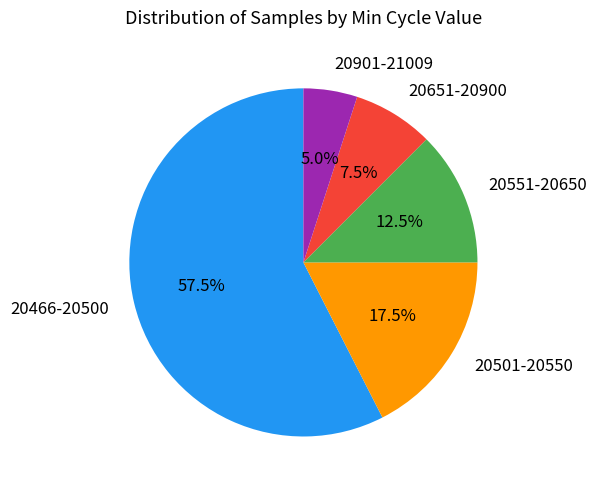

What is the largest slice in the pie chart?

20466-20500